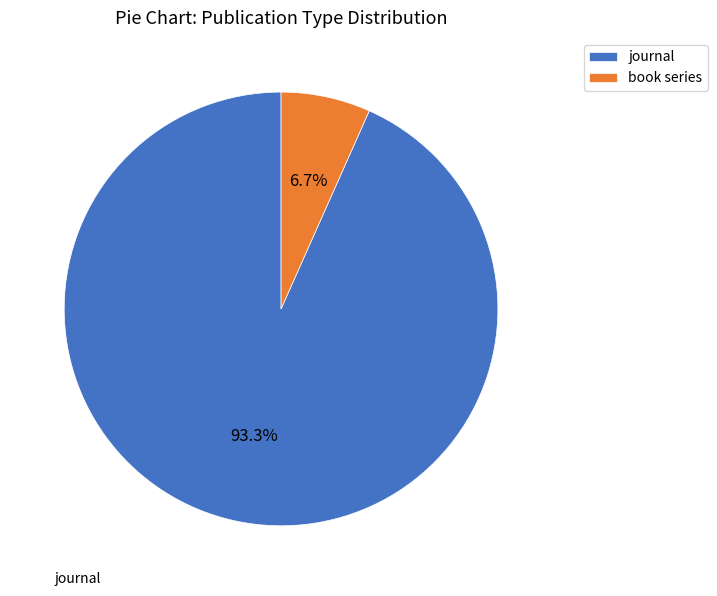

Does any single category account for the majority?

Yes